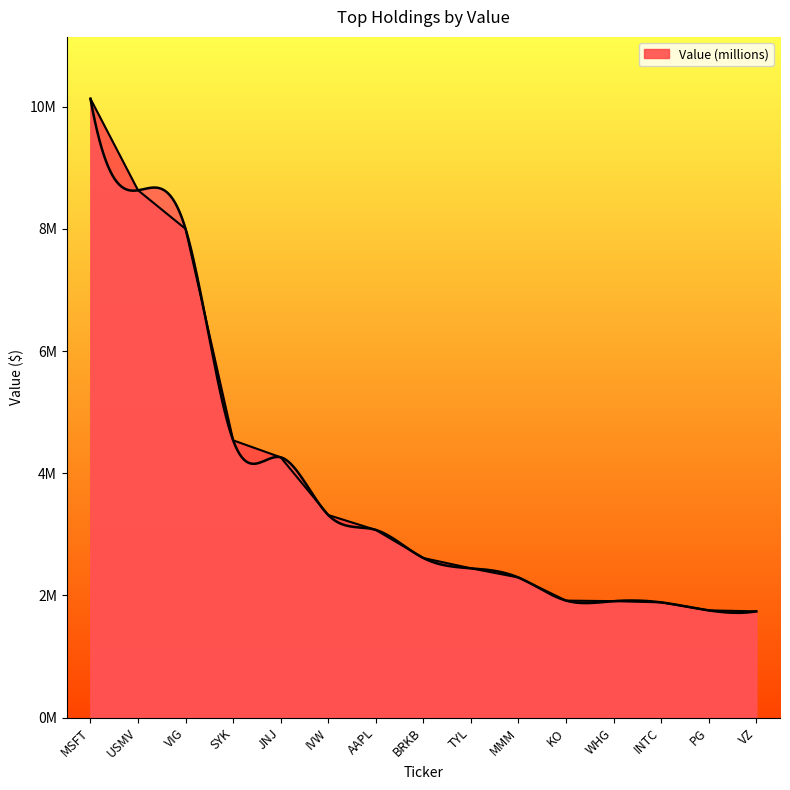

List the labels in order of value, smallest first.

VZ, PG, INTC, WHG, KO, MMM, TYL, BRKB, AAPL, IVW, JNJ, SYK, VIG, USMV, MSFT